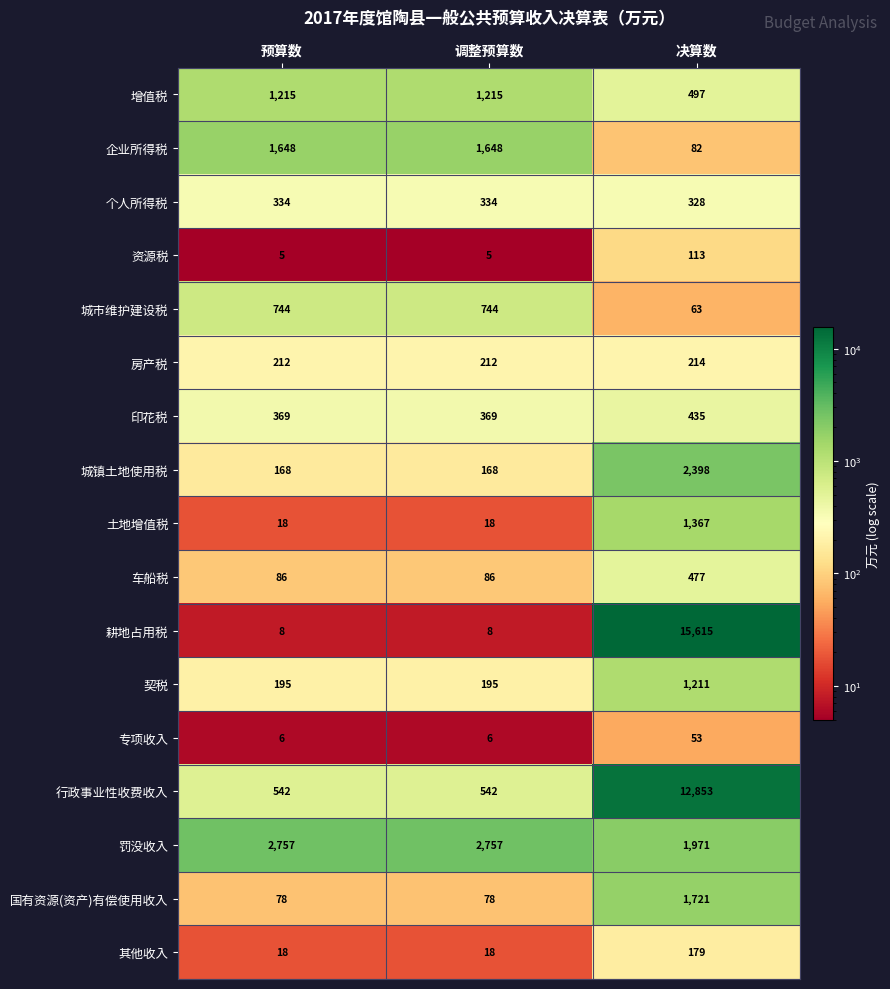

What is the average value of the 土地增值税 series?

468